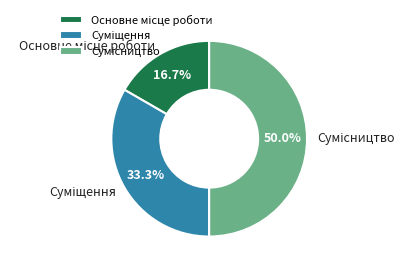

What percentage is the Основне місце роботи slice, to the nearest percent?

17%